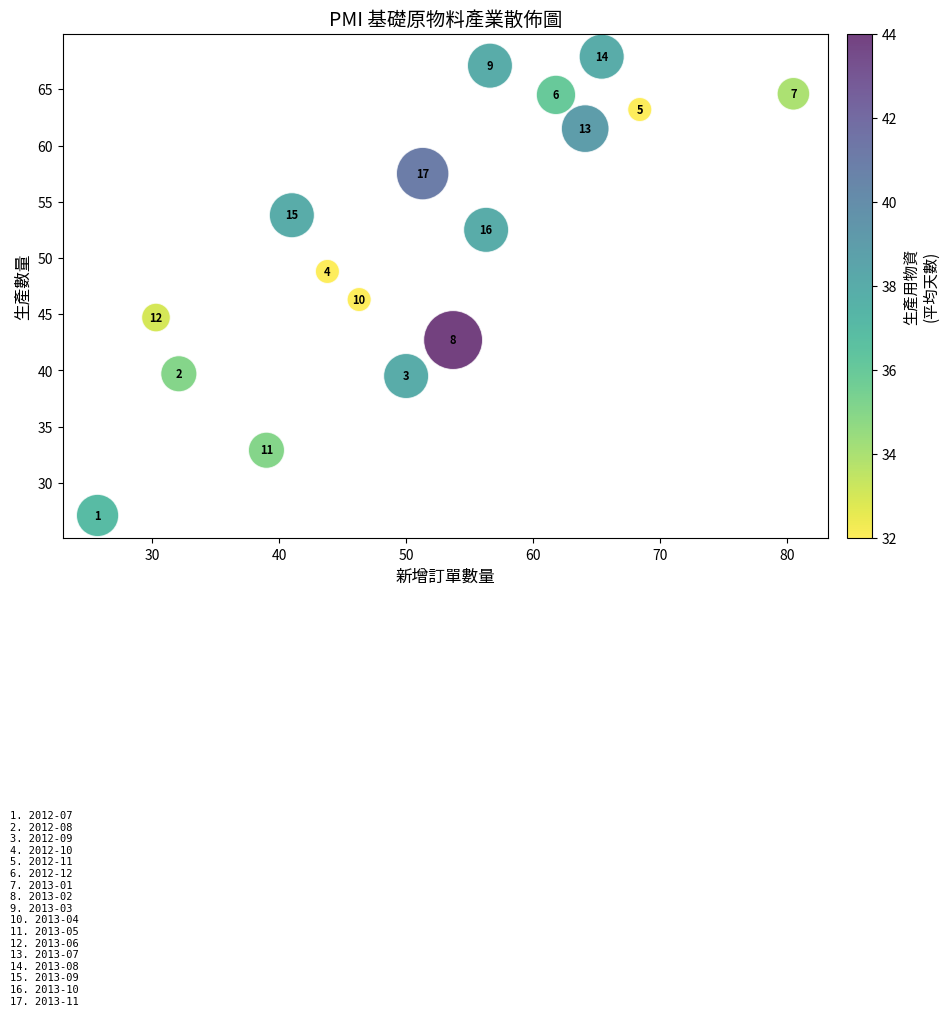

What Y value in the scatter plot is closest to 47?

46.3